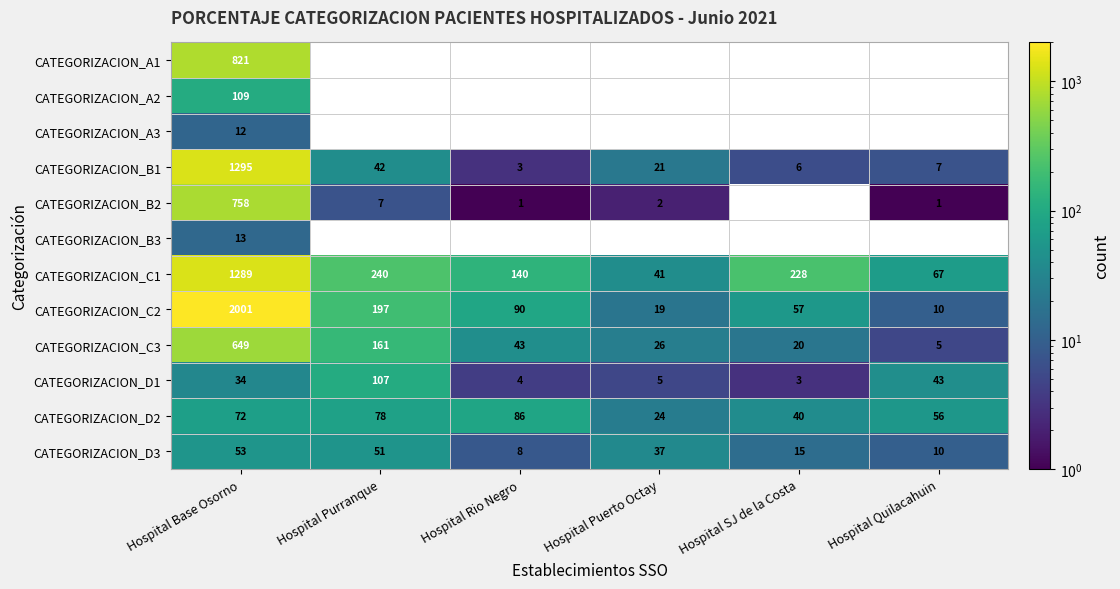

What is the difference between the highest and lowest values at Hospital Base Osorno?

1989